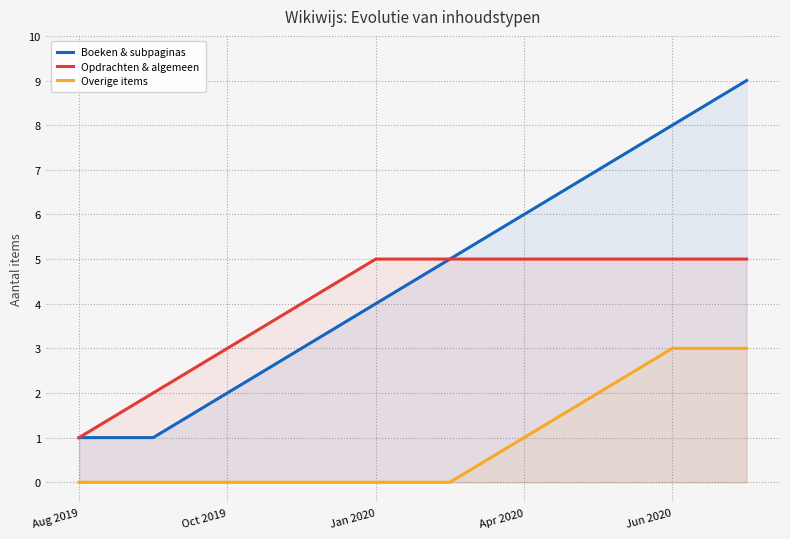

The Boeken & subpaginas series shows 8 at Jun 2020. True or false?

True